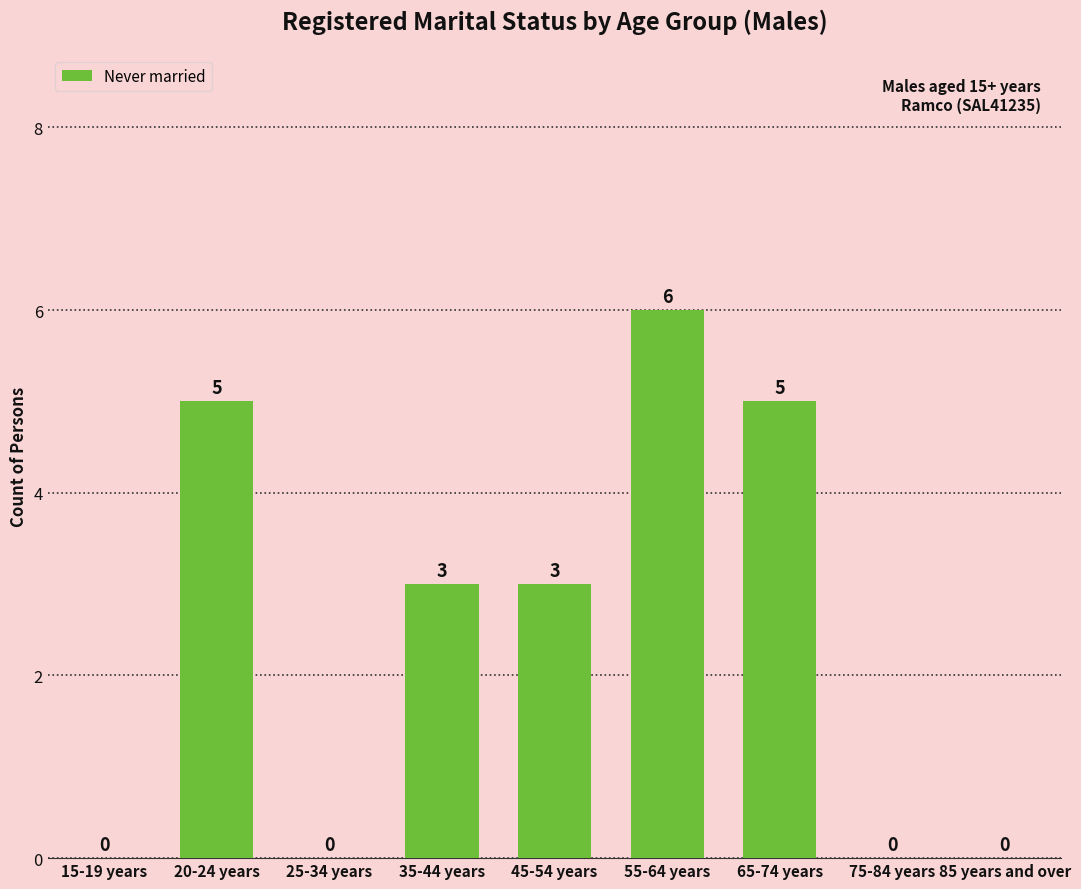

At which label does the data first exceed 3?

20-24 years